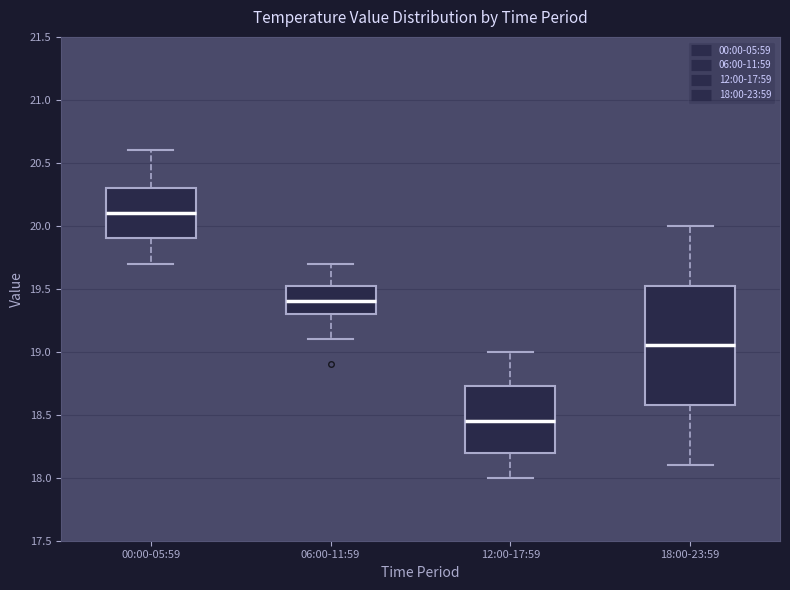

Which box's median line is the highest?

00:00-05:59